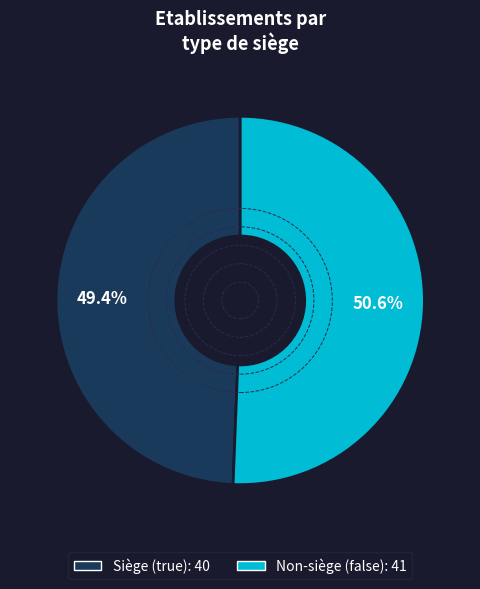

Is there a majority slice in this chart?

Yes